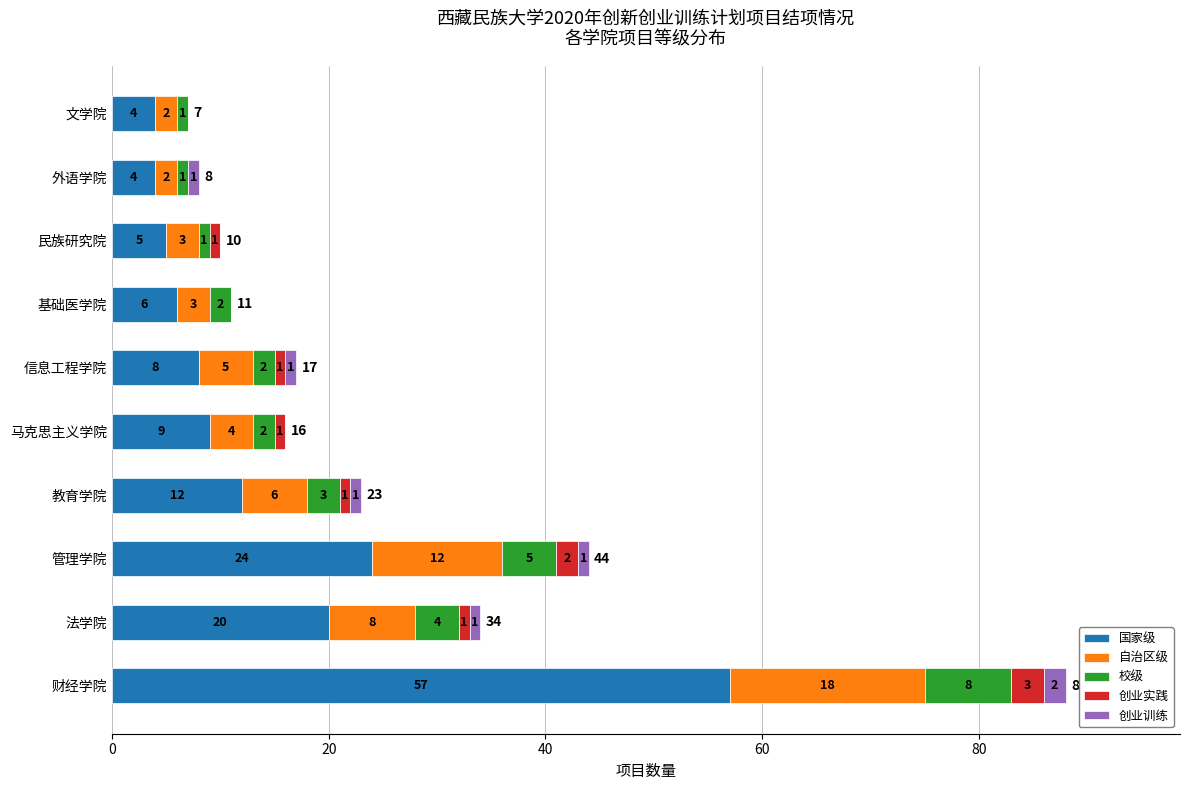

Where is 国家级 nearest to the value 30?

管理学院